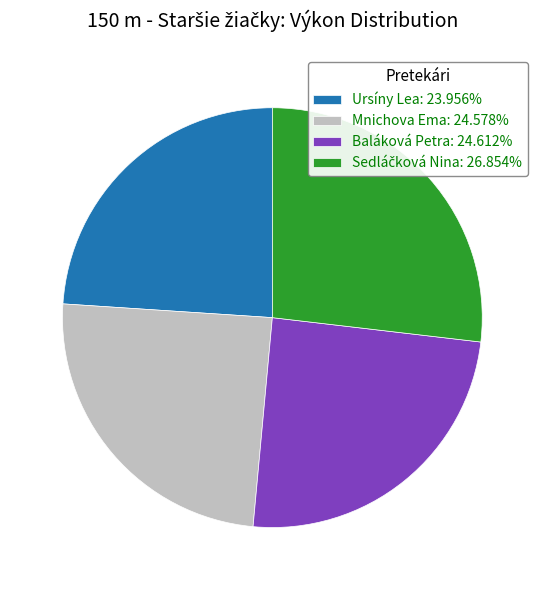

Does Ursíny Lea represent more than half of the total?

No